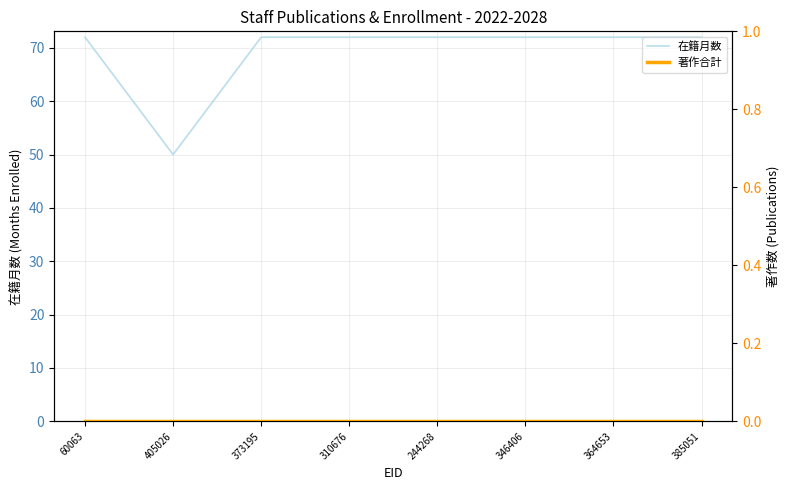

At which category is the sum across all series the highest?

60063